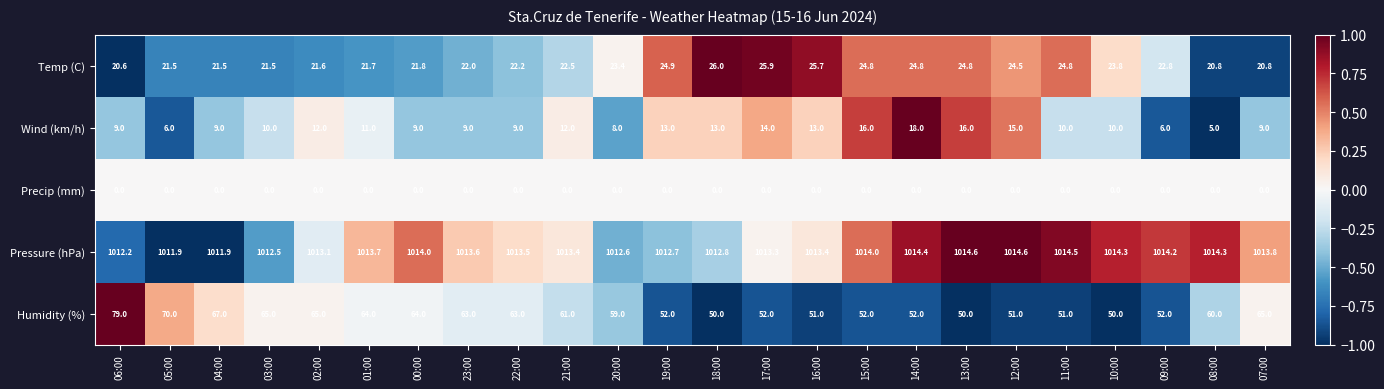

Between 23:00 and 17:00, which series saw the biggest shift?

Humidity (%)